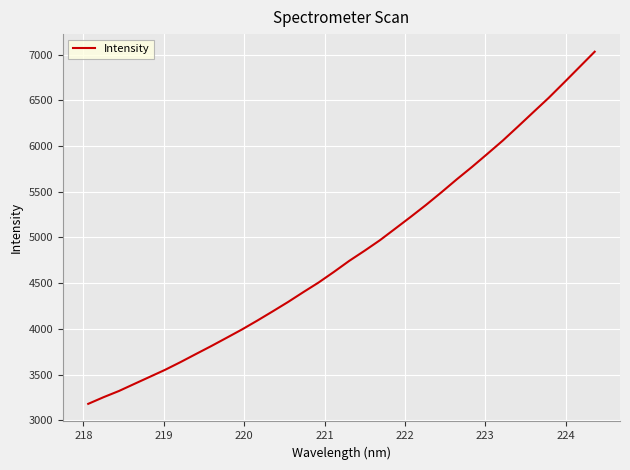

What is the smallest value displayed?

3179.7